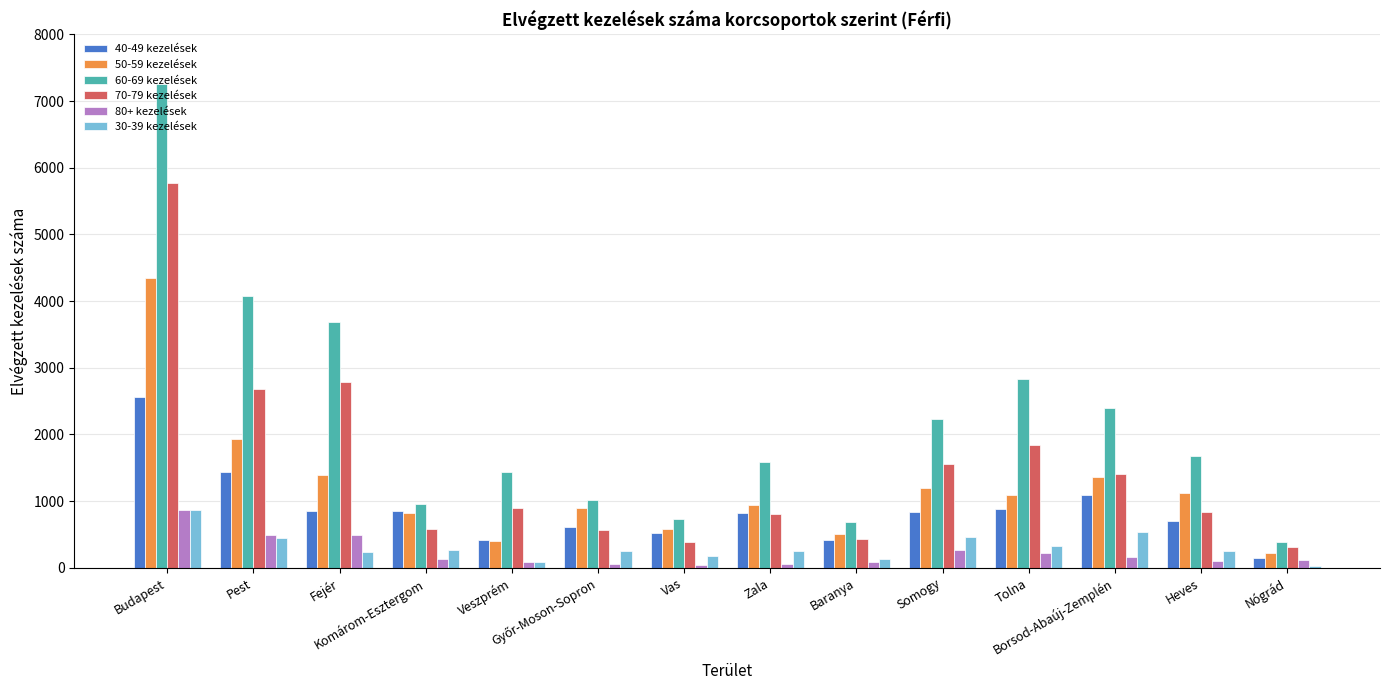

What is the value of the 80+ kezelések bar at the 11th from the left?

228